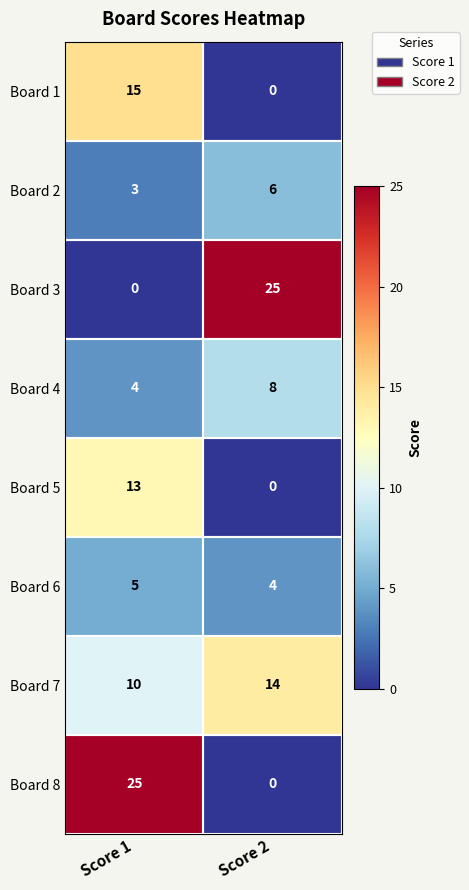

The value of Board 2 at Score 1 is 2. True or false?

False